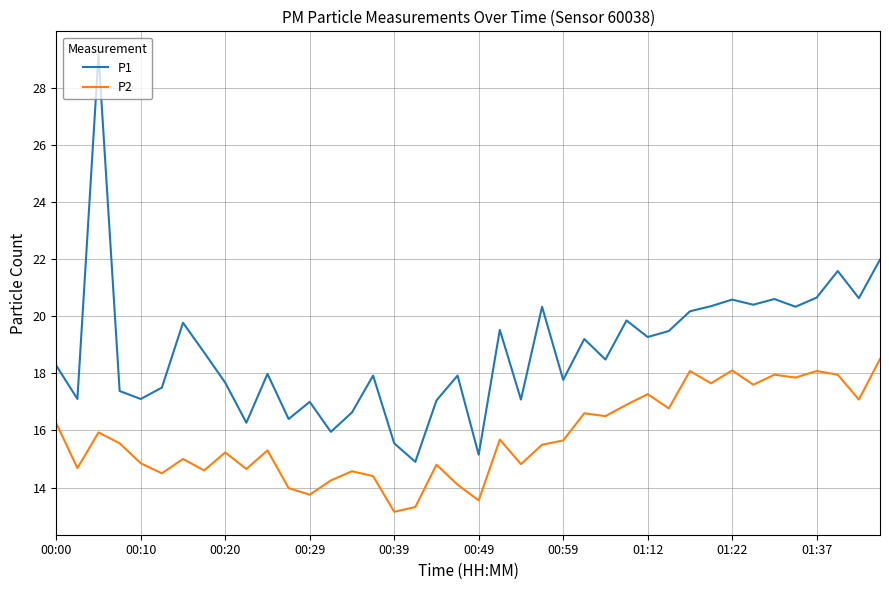

Rank the series by their maximum value, from lowest to highest.

P2, P1